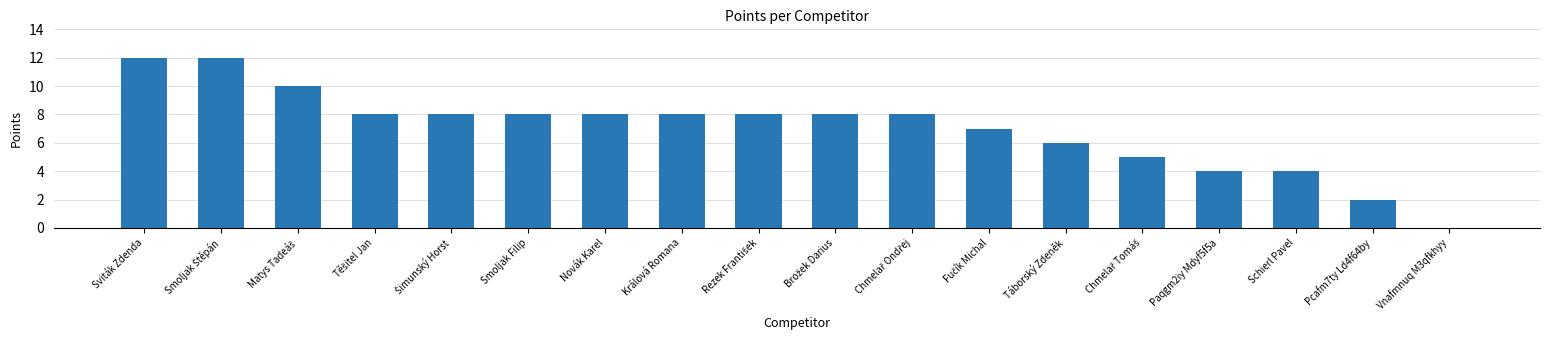

How many categories are shown in the chart?

18